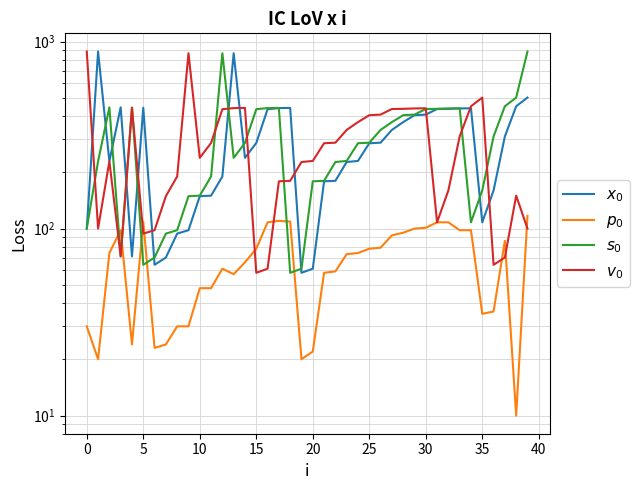

What is the maximum value shown in the chart?

885